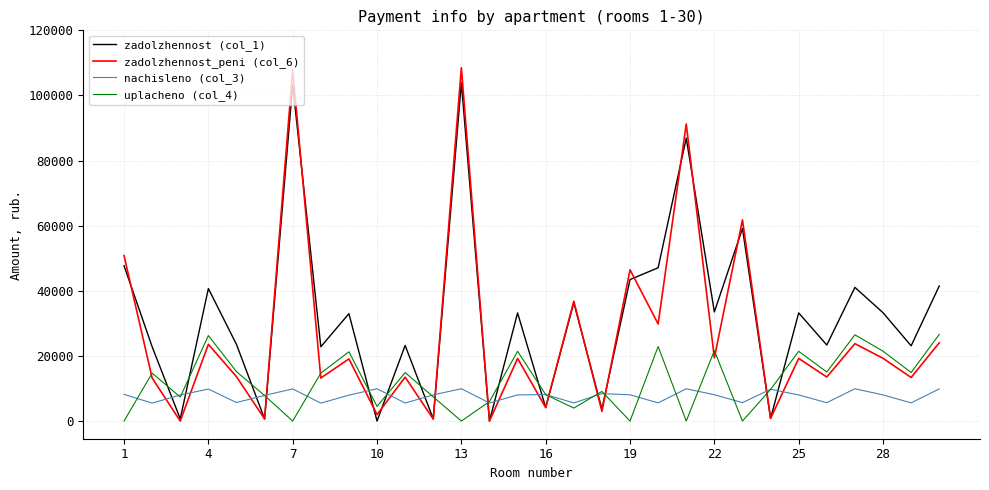

What is the sum of all nachisleno (col_3) values?

231725.6